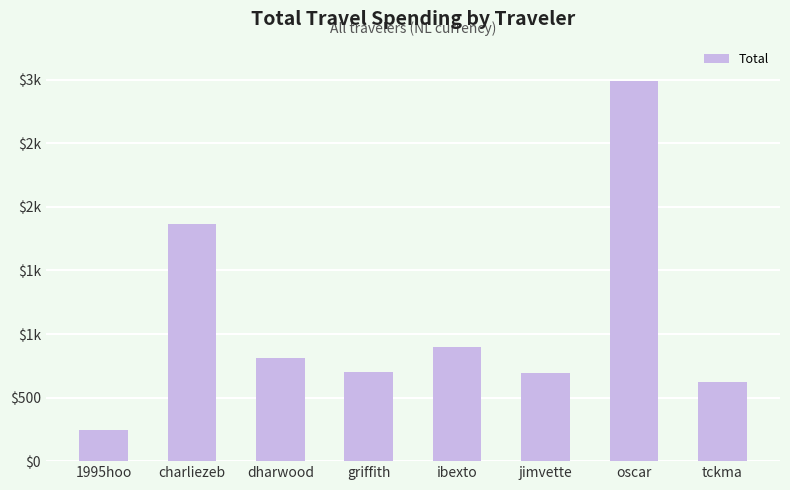

What is the label of the 6th bar from the left?

jimvette